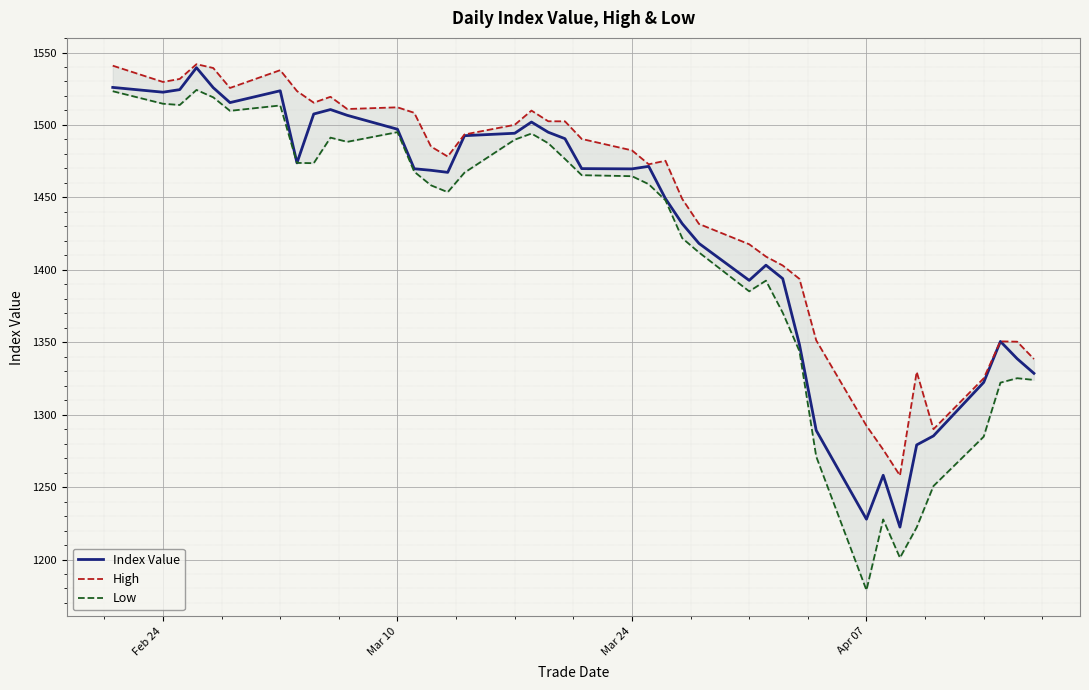

True or false: Low and Index Value cross at least once.

False